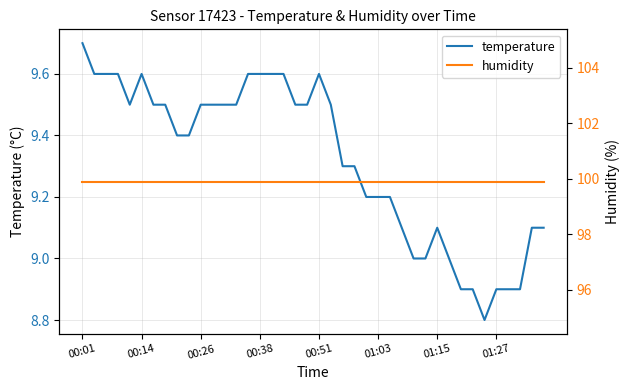

What is the minimum value for temperature?

8.8